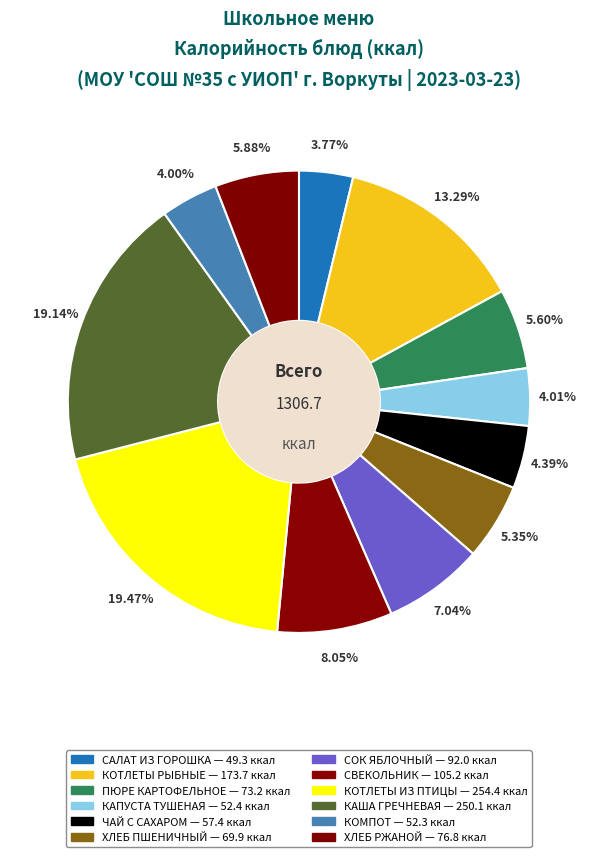

What percentage is NOT represented by КОТЛЕТЫ РЫБНЫЕ?

86.7%